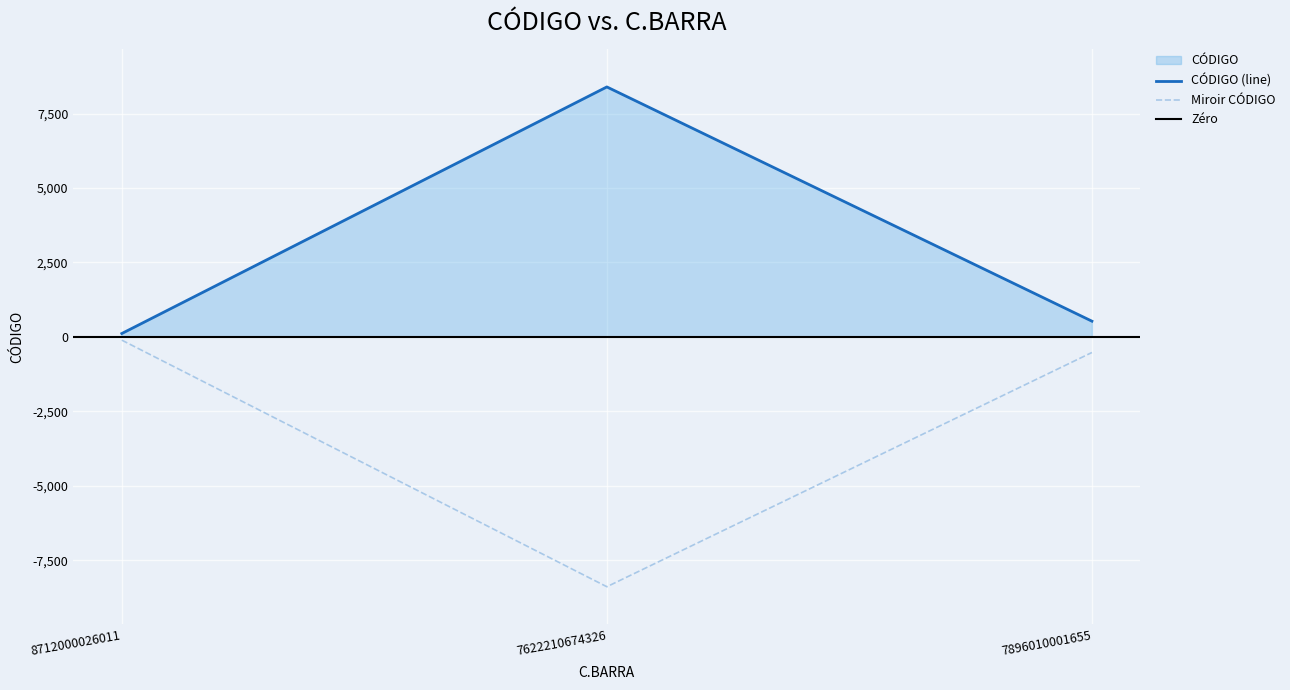

What is the change in value from 7622210674326 to 7896010001655?

-7867